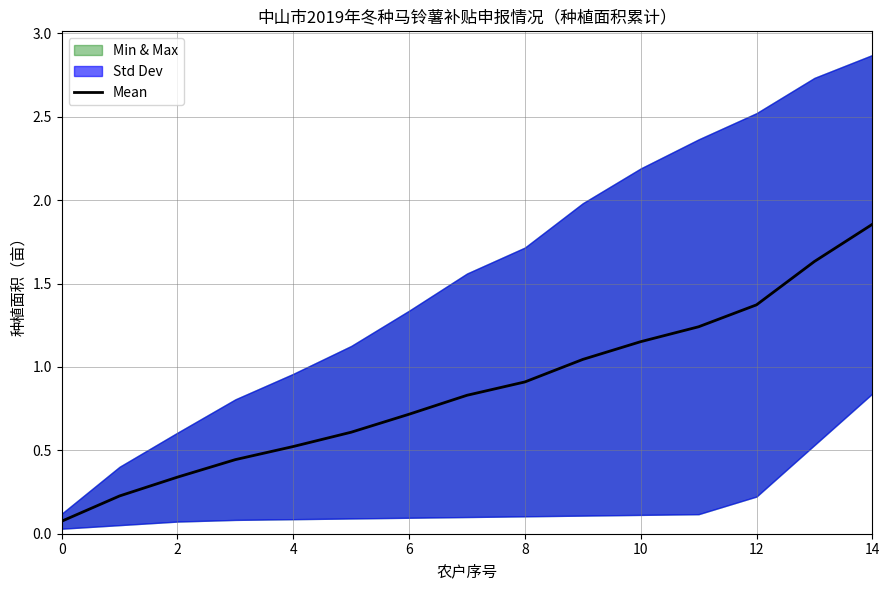

What is the sum of all values?

13.0